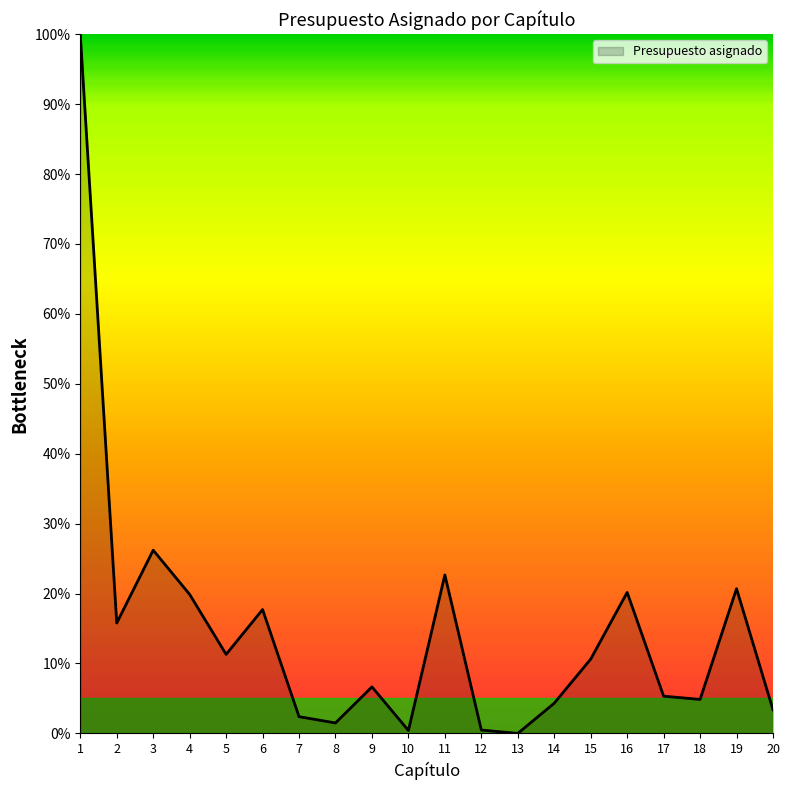

What is the greatest value displayed?

1.0